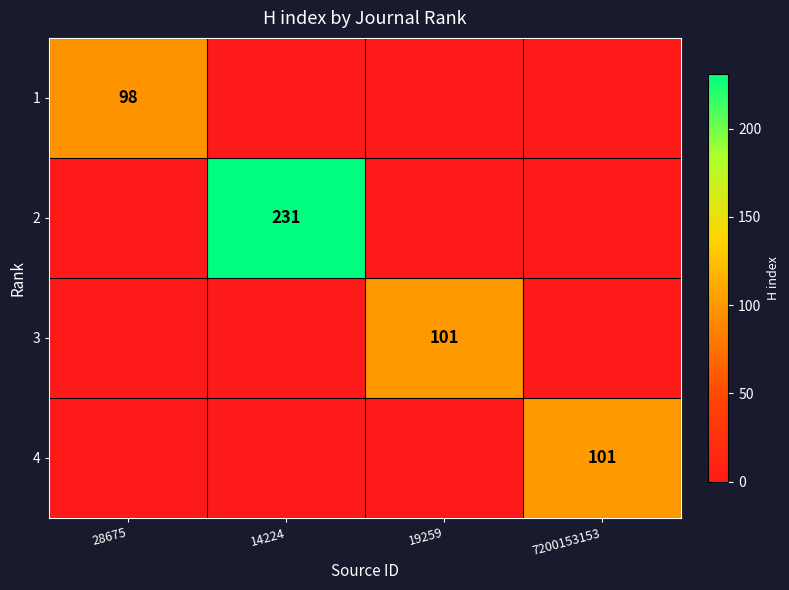

The value of 4 at 7200153153 is 162. True or false?

False